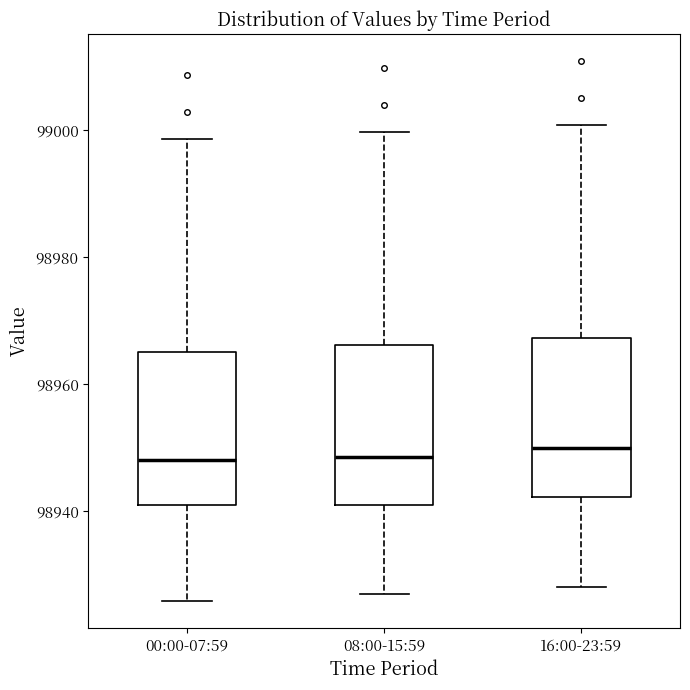

Reading left to right, read every box against the y-axis: the position of its median line, the range the box covers, and the ends of its whiskers. The values are not printed on the chart, so give them approximately, as read against the axis.

00:00-07:59: median 98948, box 98940 to 98966, whiskers 98926 to 98998
08:00-15:59: median 98948, box 98940 to 98966, whiskers 98926 to 99000
16:00-23:59: median 98950, box 98942 to 98968, whiskers 98928 to 99000